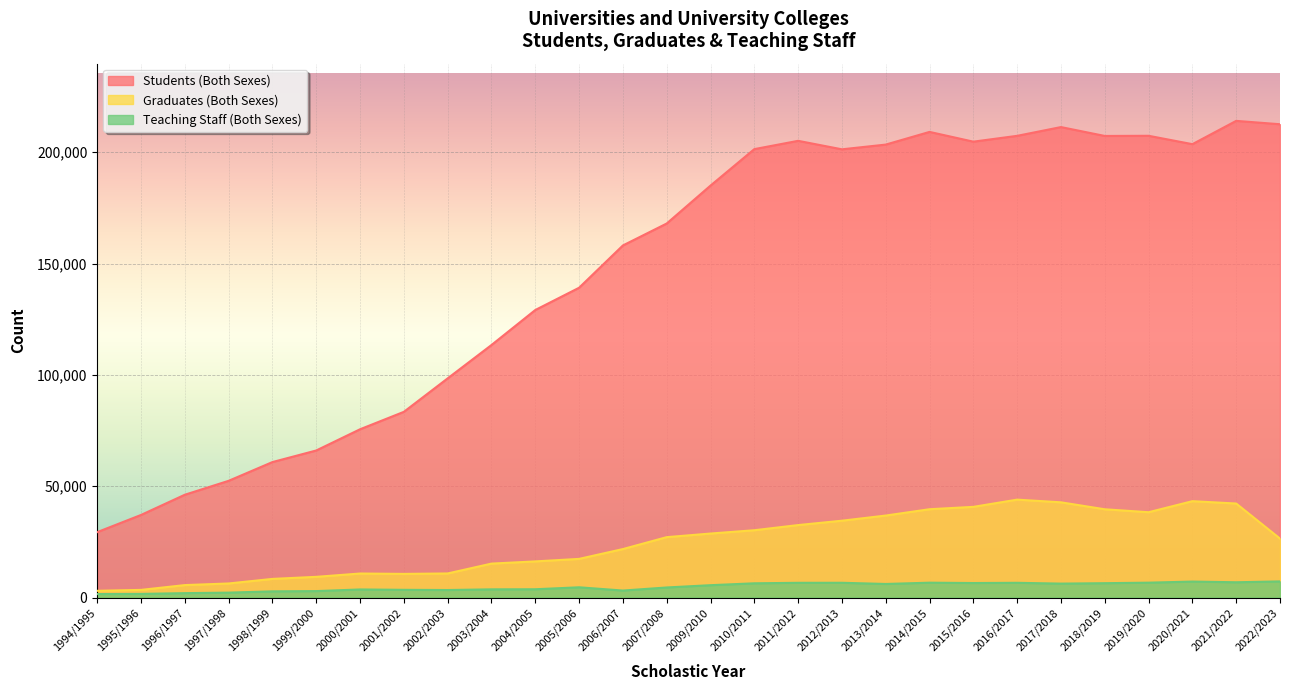

What is the lowest value of the Teaching Staff (Both Sexes) series?

1571